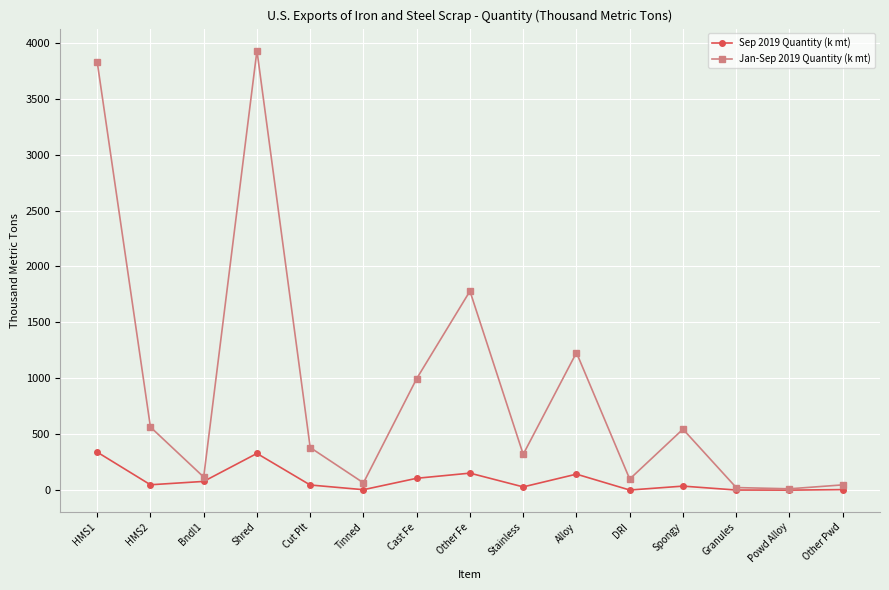

True or false: Jan-Sep 2019 Quantity (k mt) has a value of 998 at Cast Fe.

True